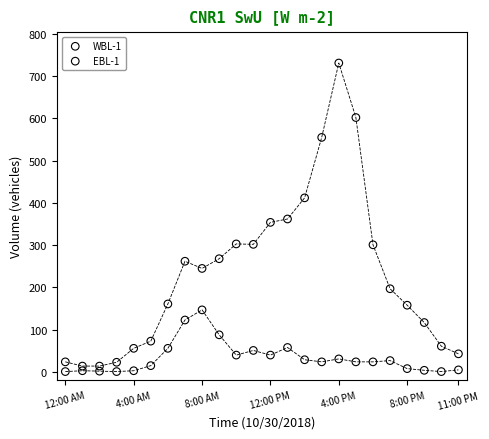

Which series contains the highest Y value?

WBL-1